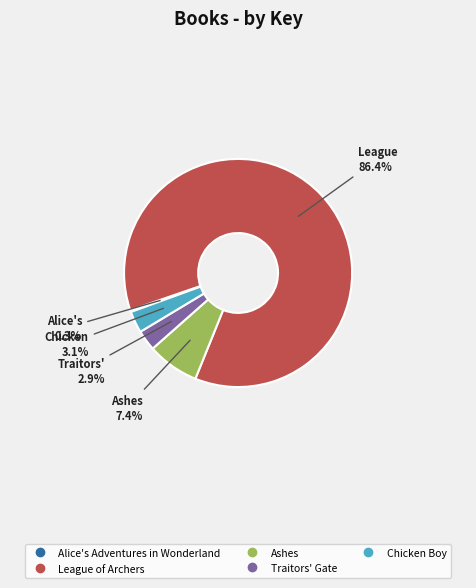

What percentage is NOT represented by Ashes?

92.6%